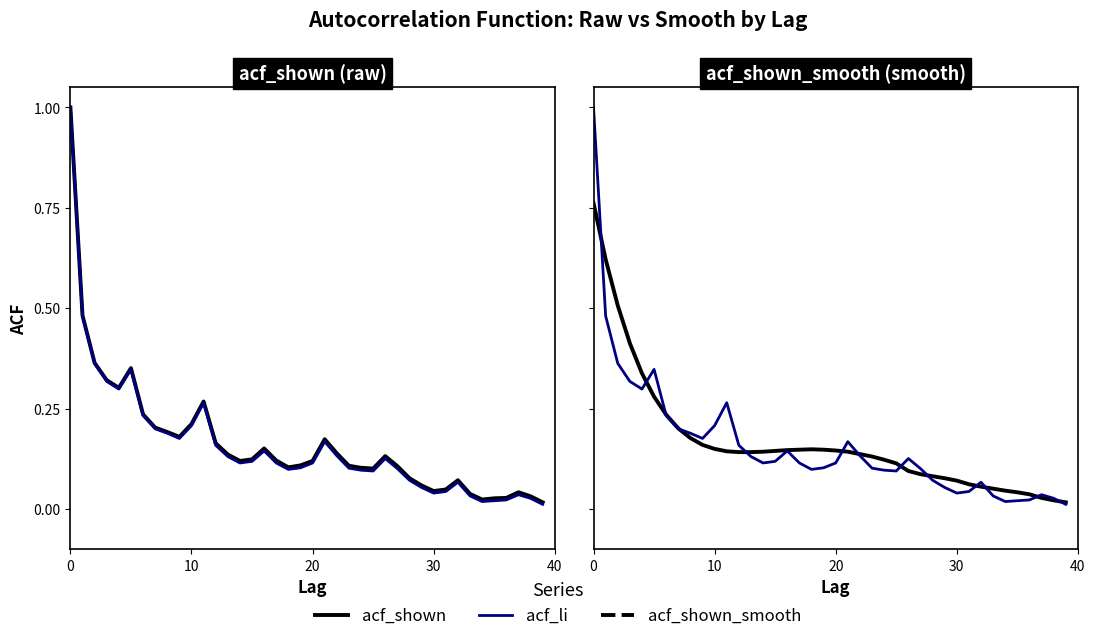

At 36, list the series in order from largest to smallest.

acf_shown_smooth, acf_shown, acf_li